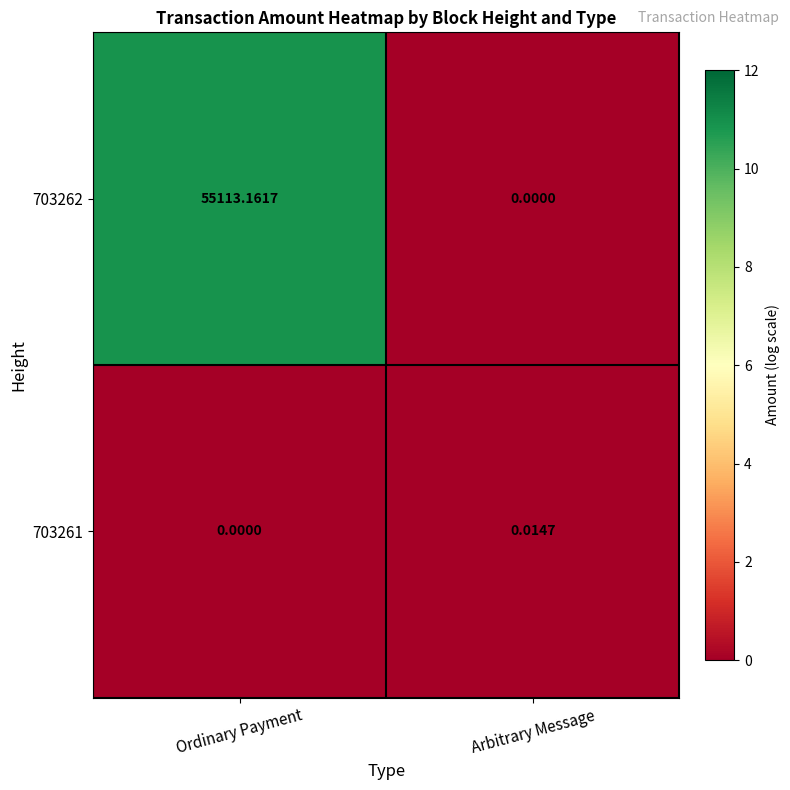

Which category has the highest value across all series?

Ordinary Payment